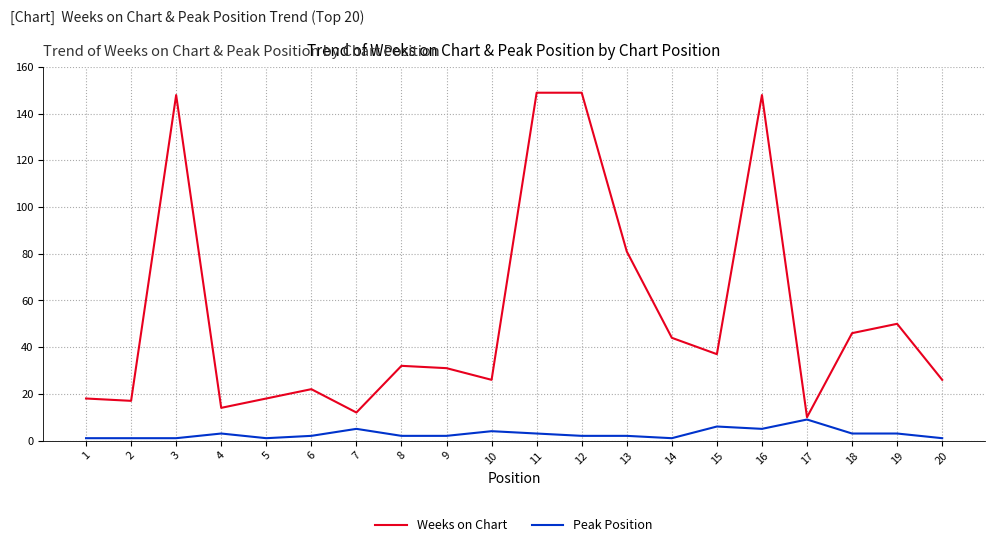

Which series has the widest spread of values?

Weeks on Chart